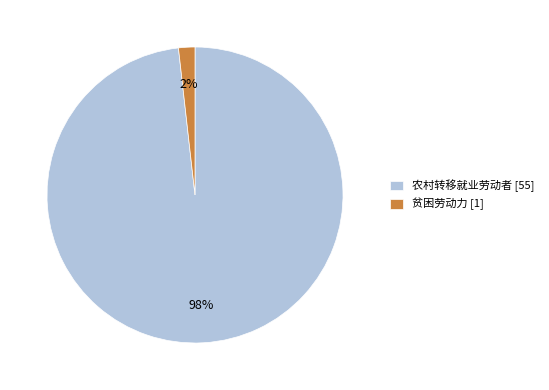

Is the sum of 贫困劳动力 [1] and 农村转移就业劳动者 [55] greater than half?

Yes